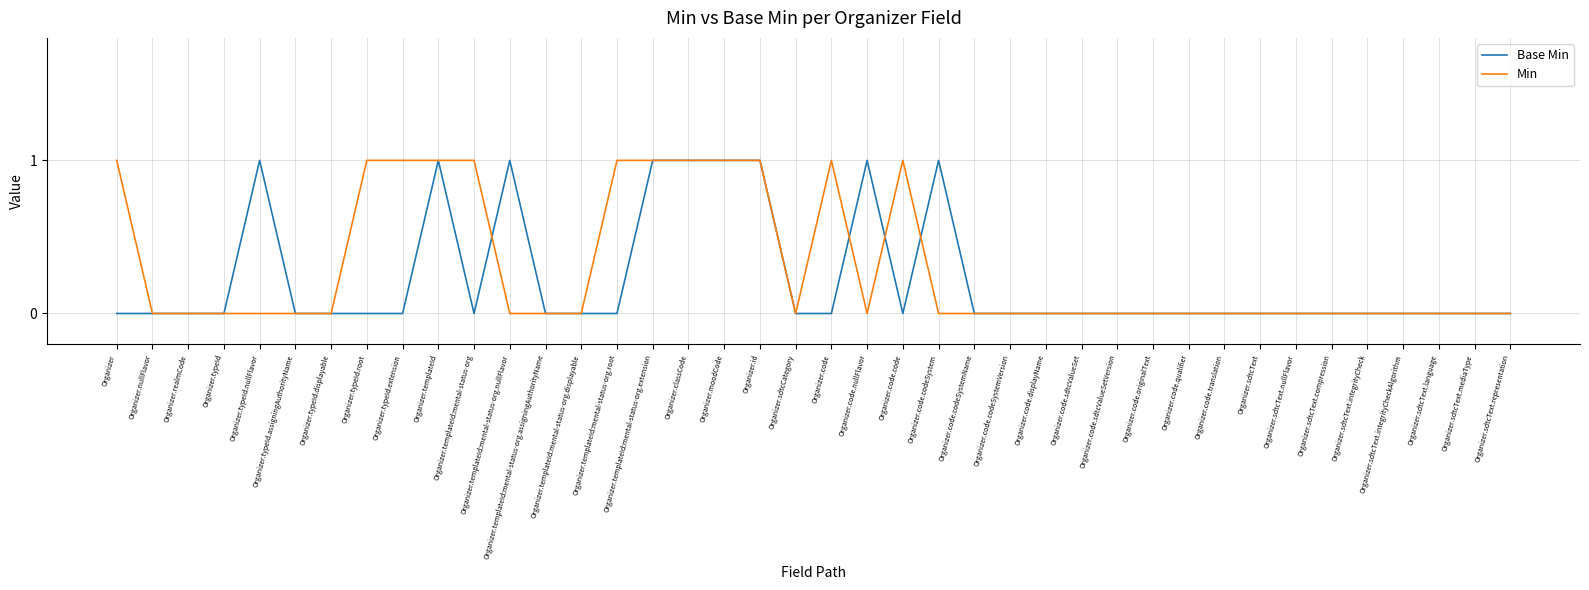

The value of Base Min at Organizer.templateId:mental-status-org.root is 0. True or false?

True